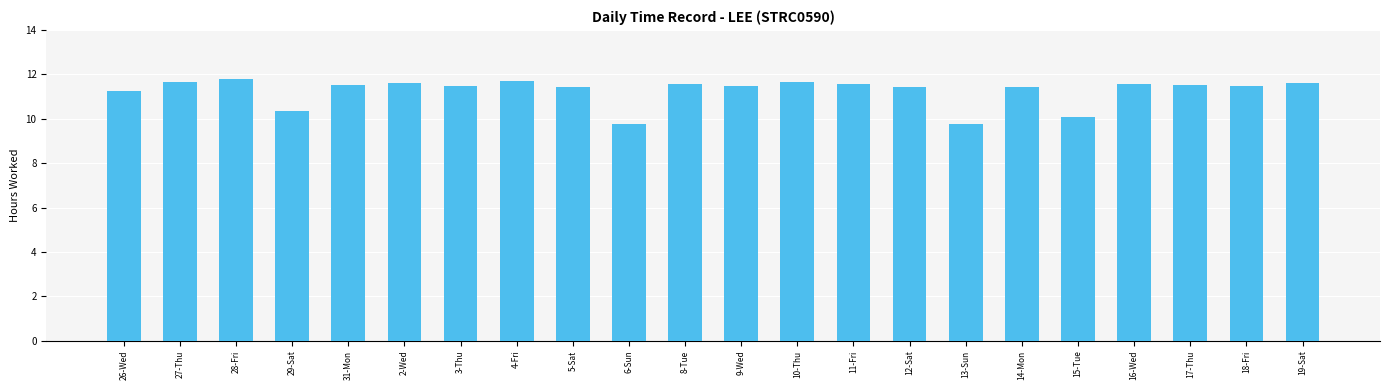

What is the difference between the values at 8-Tue and 6-Sun?

1.8